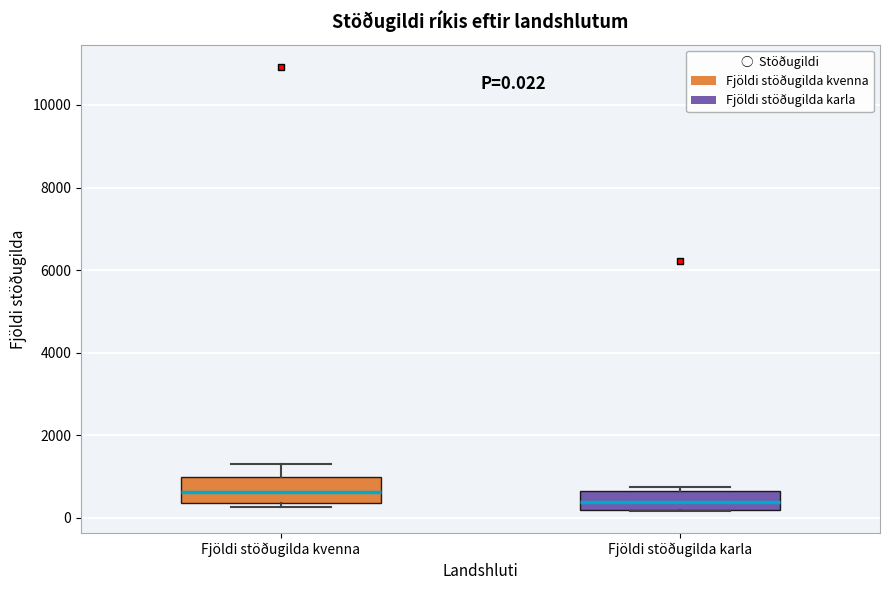

Which box has the lowest median line?

Fjöldi stöðugilda karla